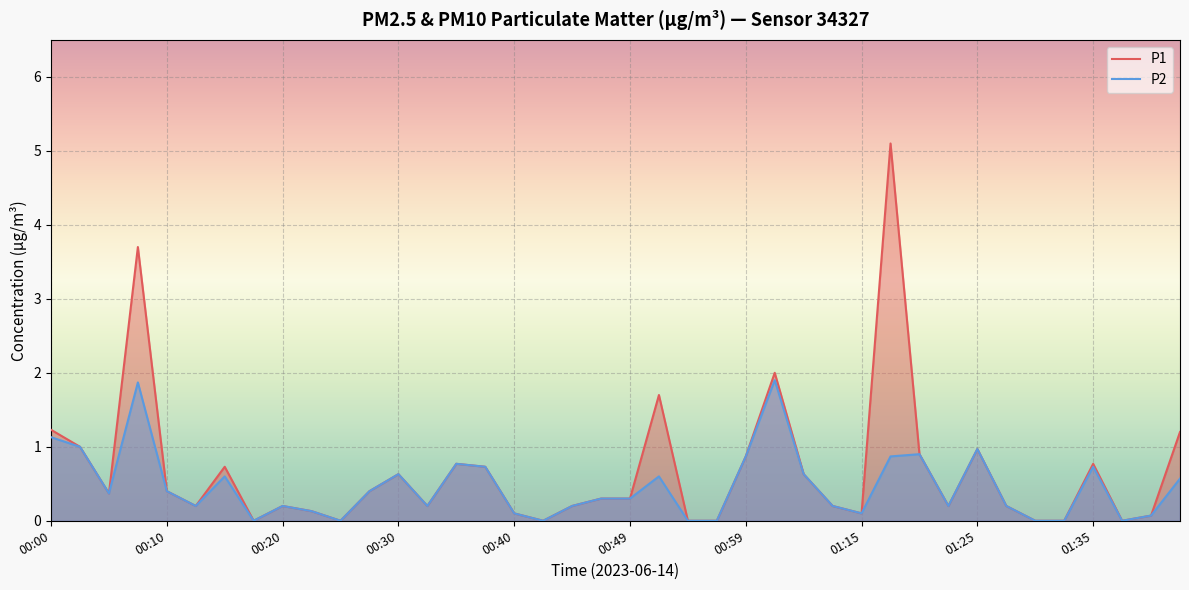

True or false: P2 and P1 cross at least once.

False